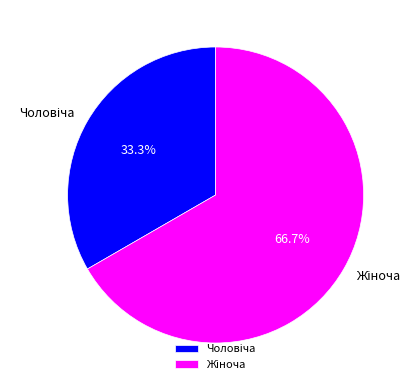

Is there any slice that represents more than half of the pie?

Yes